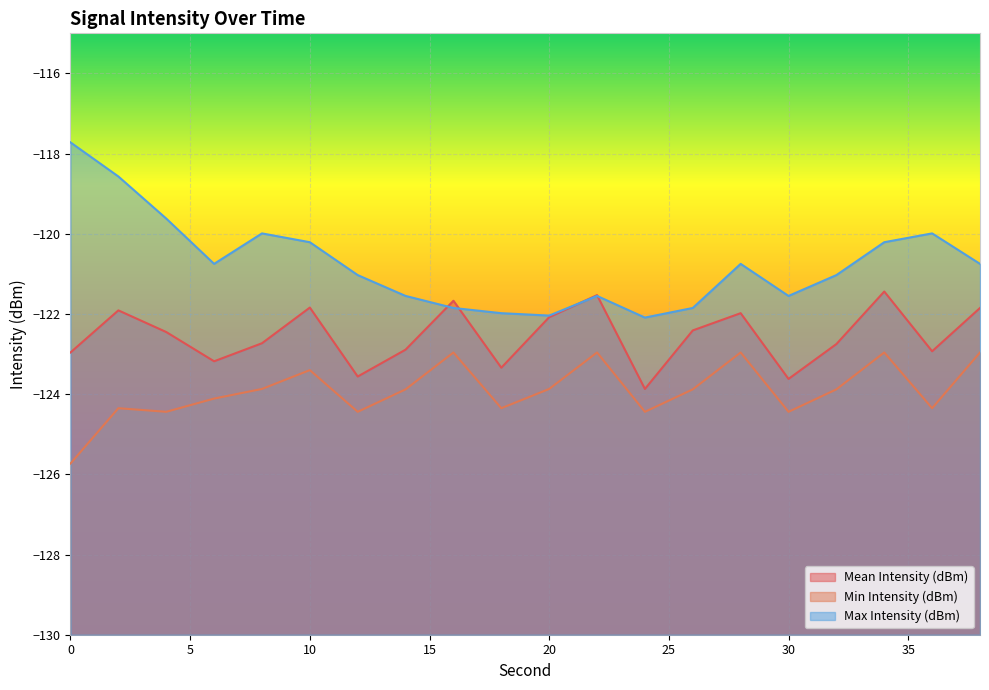

True or false: Min Intensity (dBm) and Max Intensity (dBm) cross at least once.

False